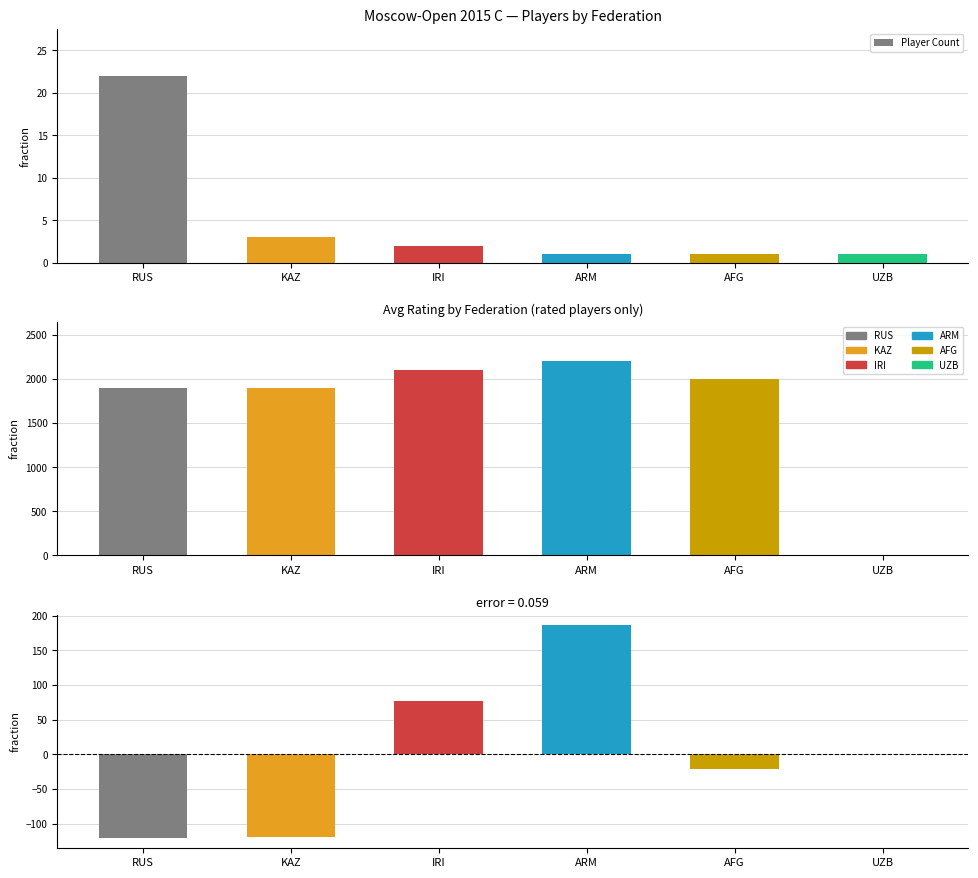

Reading left to right, extract all data points from this chart.

22	3	2	1	1	1